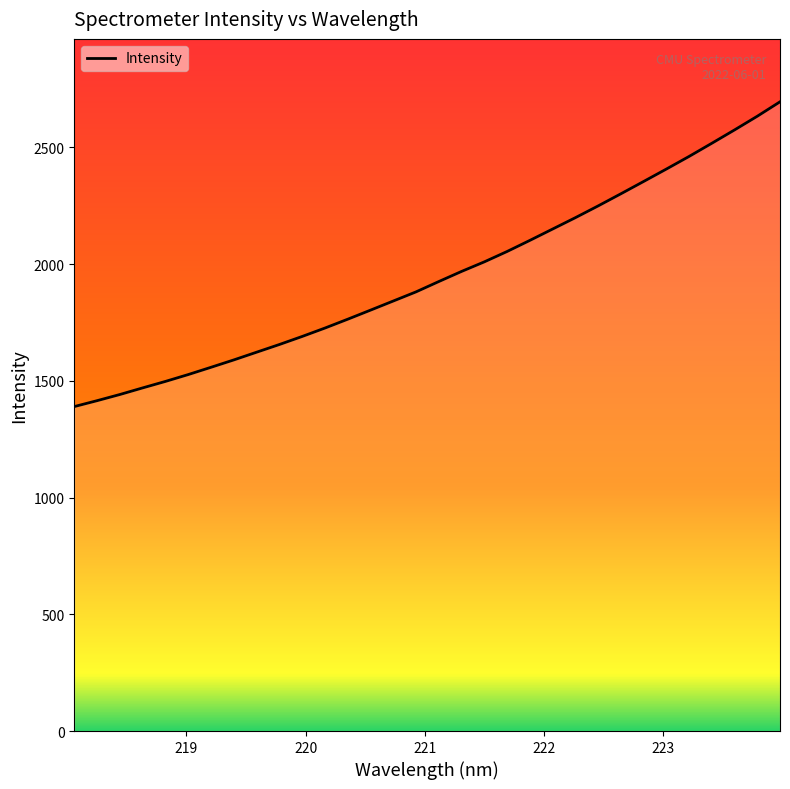

What is the difference between the maximum and minimum values?

1305.4